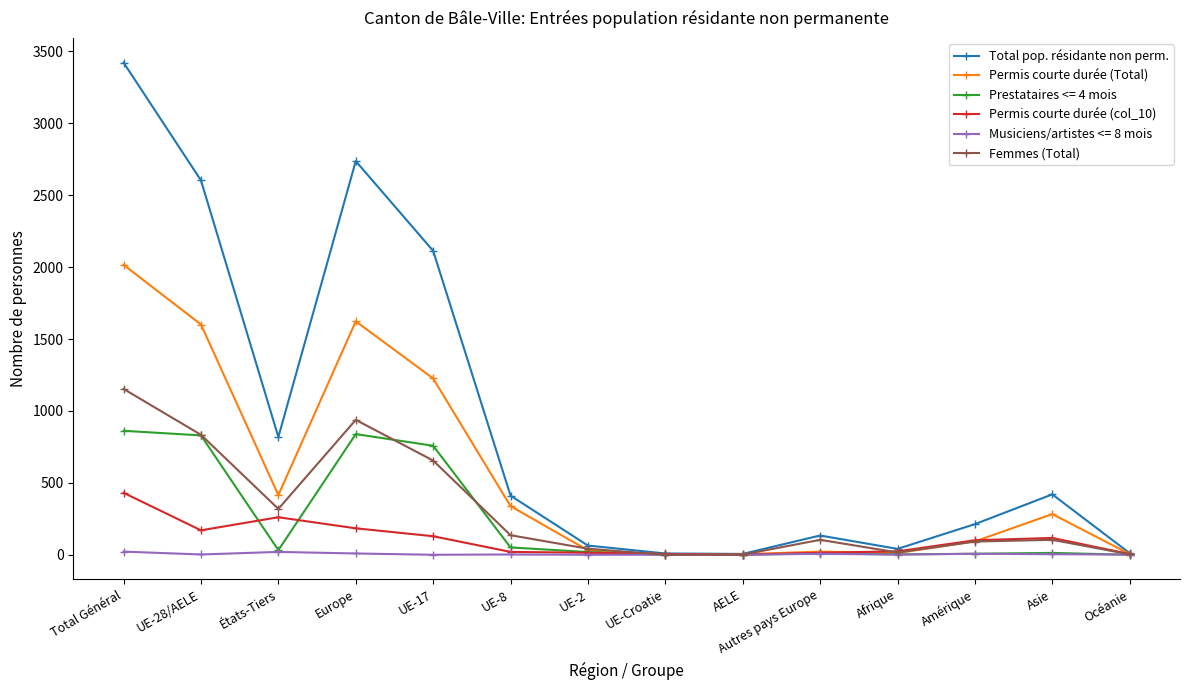

What is the label of the 8th point from the right?

UE-2